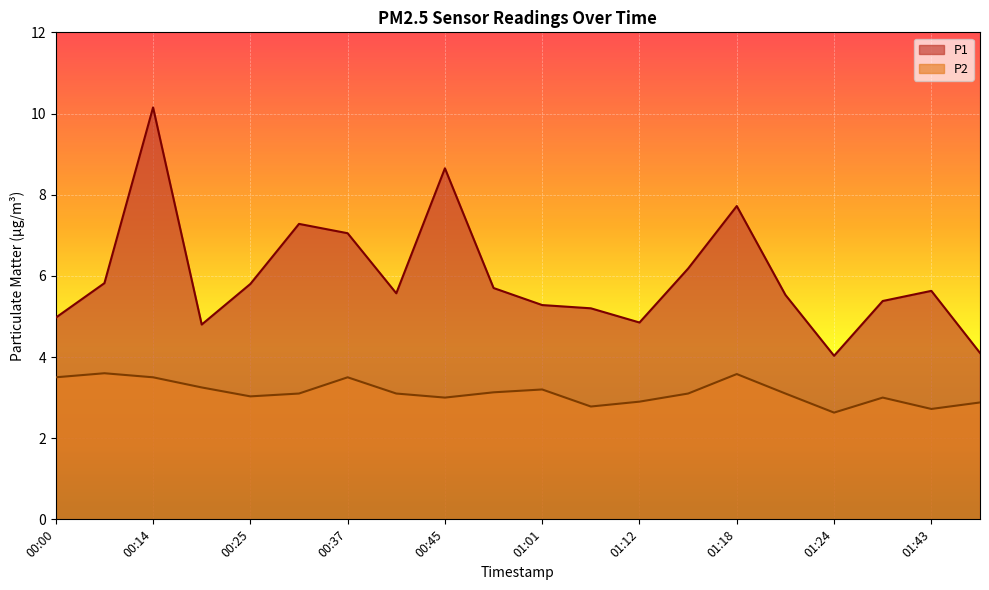

At which label does P2 reach its peak?

00:08